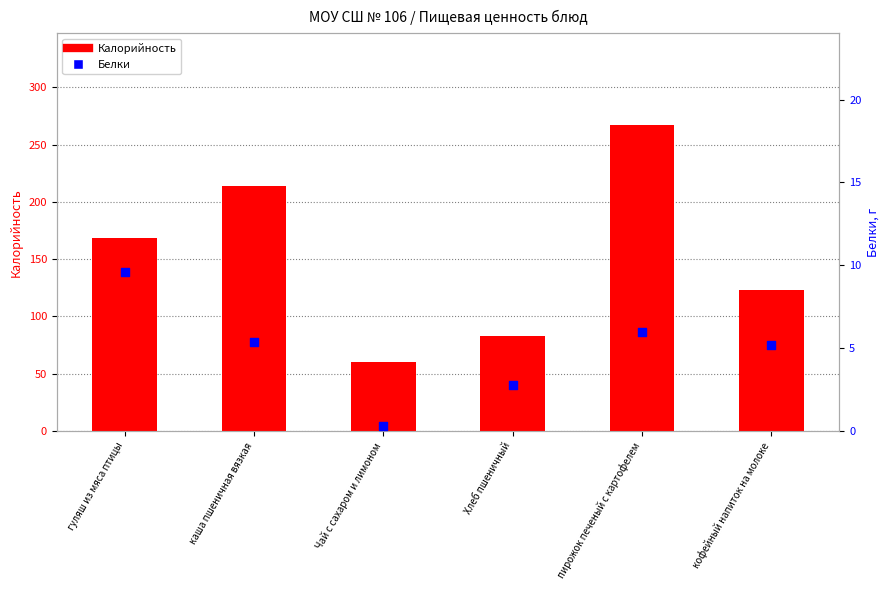

At which category is the sum across all series the highest?

пирожок печеный с картофелем